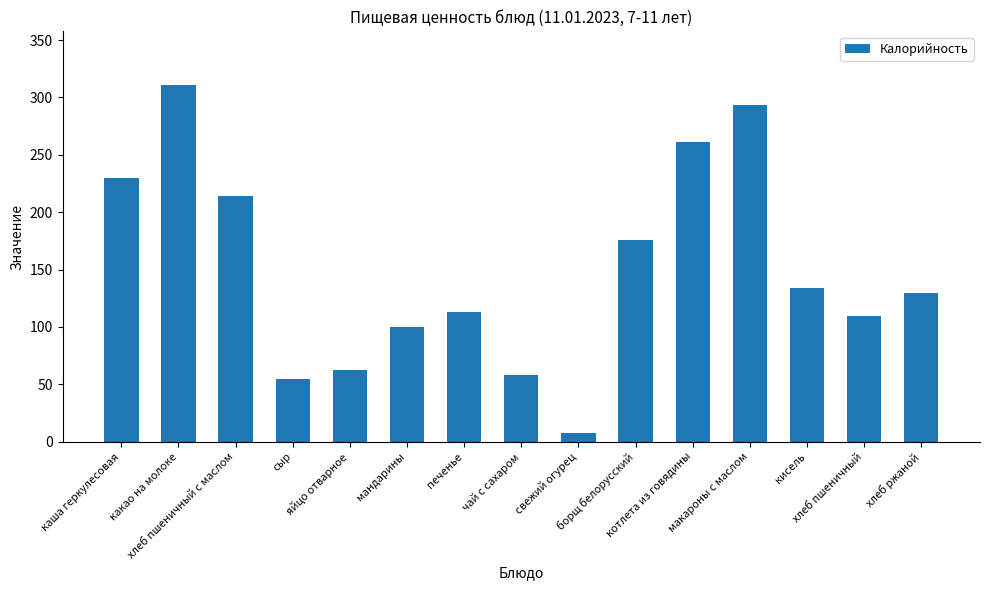

The value at борщ белорусский is 121.5. True or false?

False